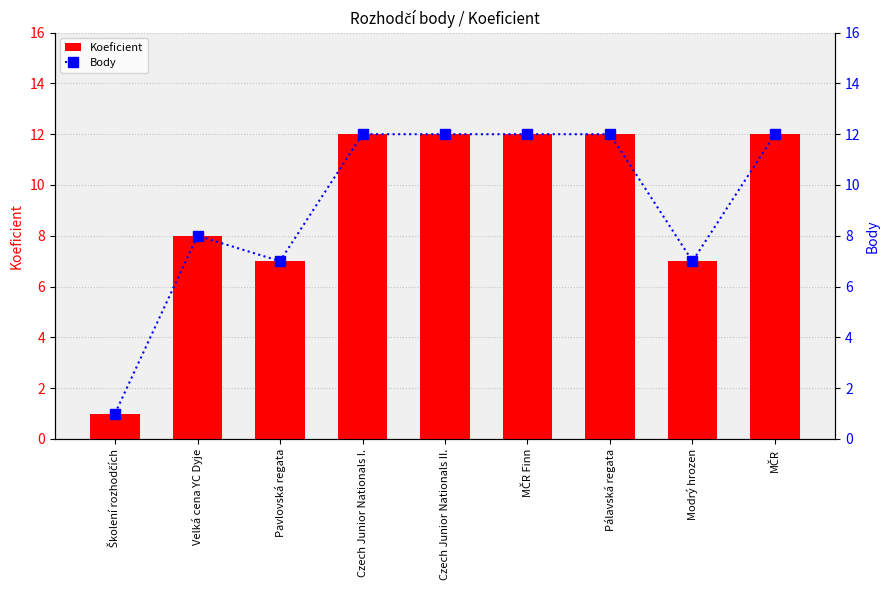

Reading left to right, list all the values displayed in this chart.

Koeficient: 1	8	7	12	12	12	12	7	12
Body: 1	8	7	12	12	12	12	7	12